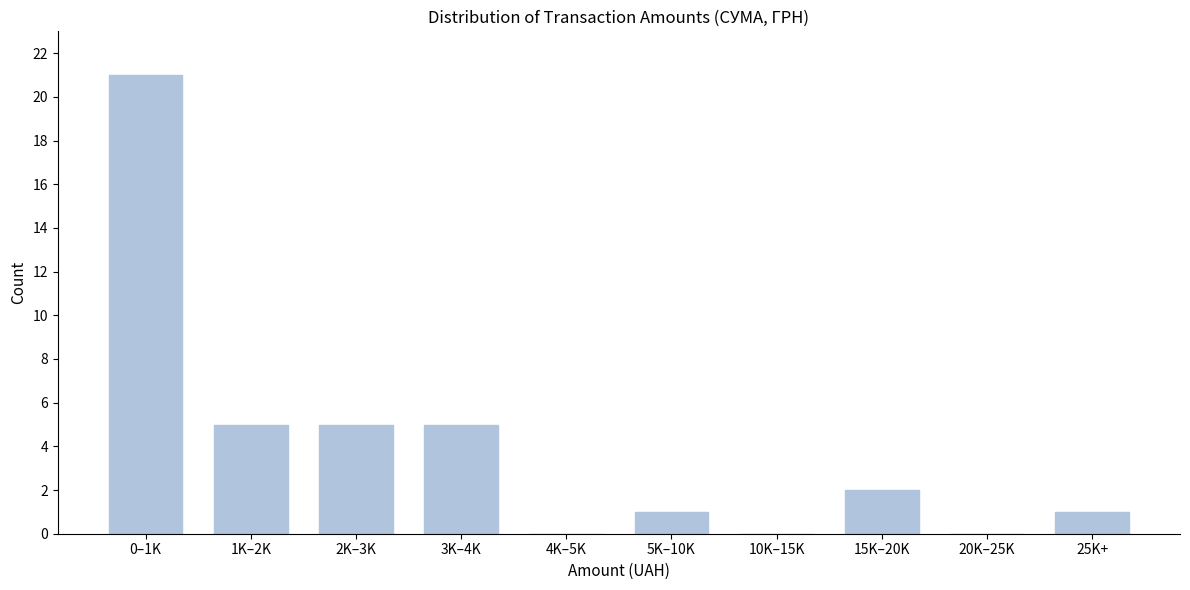

Reading right to left, list all the values displayed in this chart.

25K+=1	20K–25K=0	15K–20K=2	10K–15K=0	5K–10K=1	4K–5K=0	3K–4K=5	2K–3K=5	1K–2K=5	0–1K=21